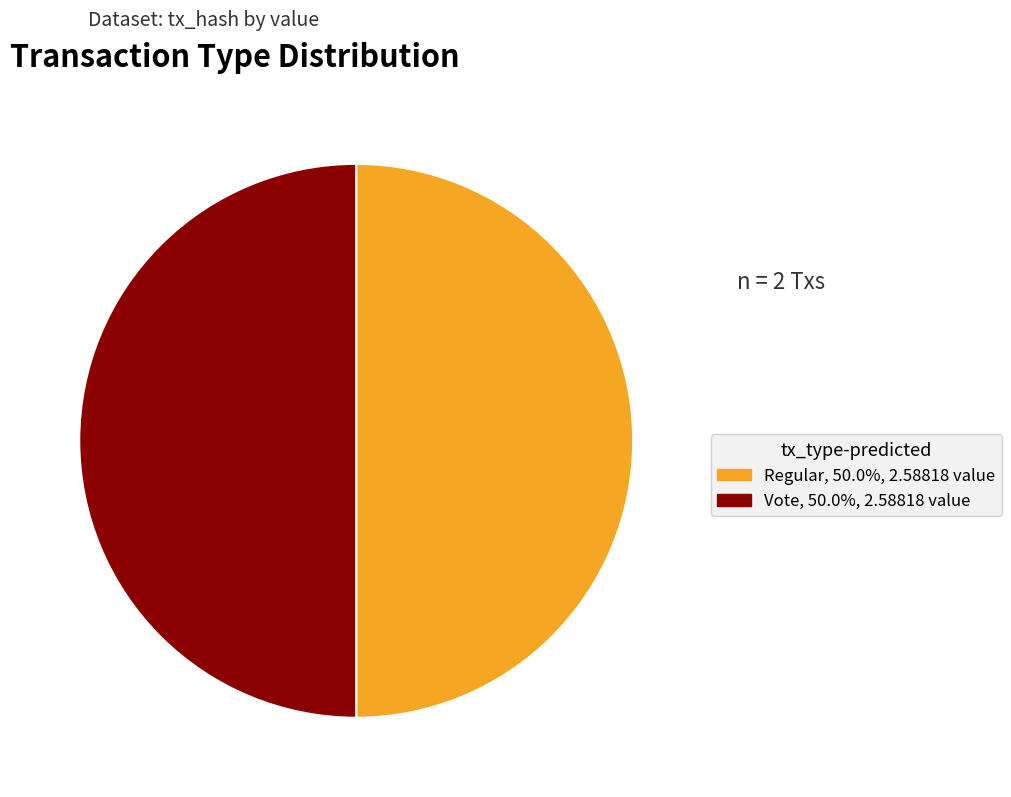

How many slices are in this pie chart?

2